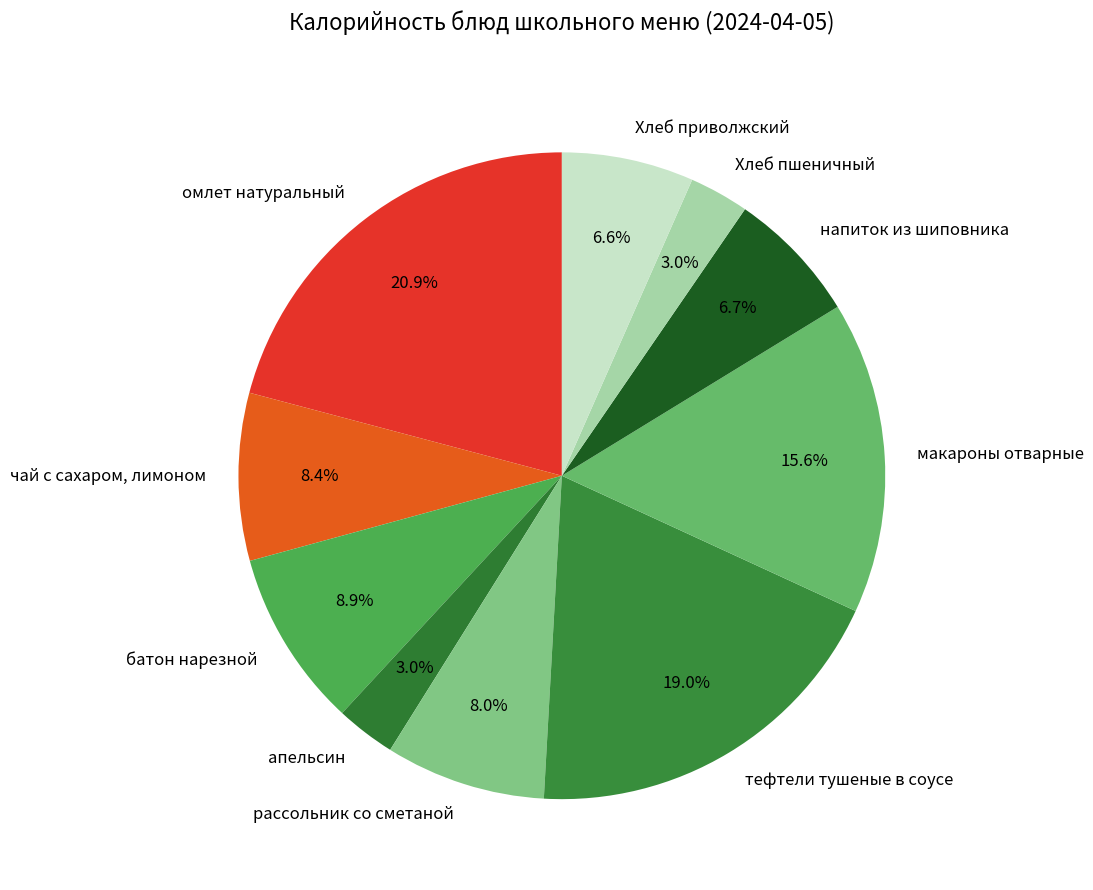

Which category has the biggest portion of the pie?

омлет натуральный